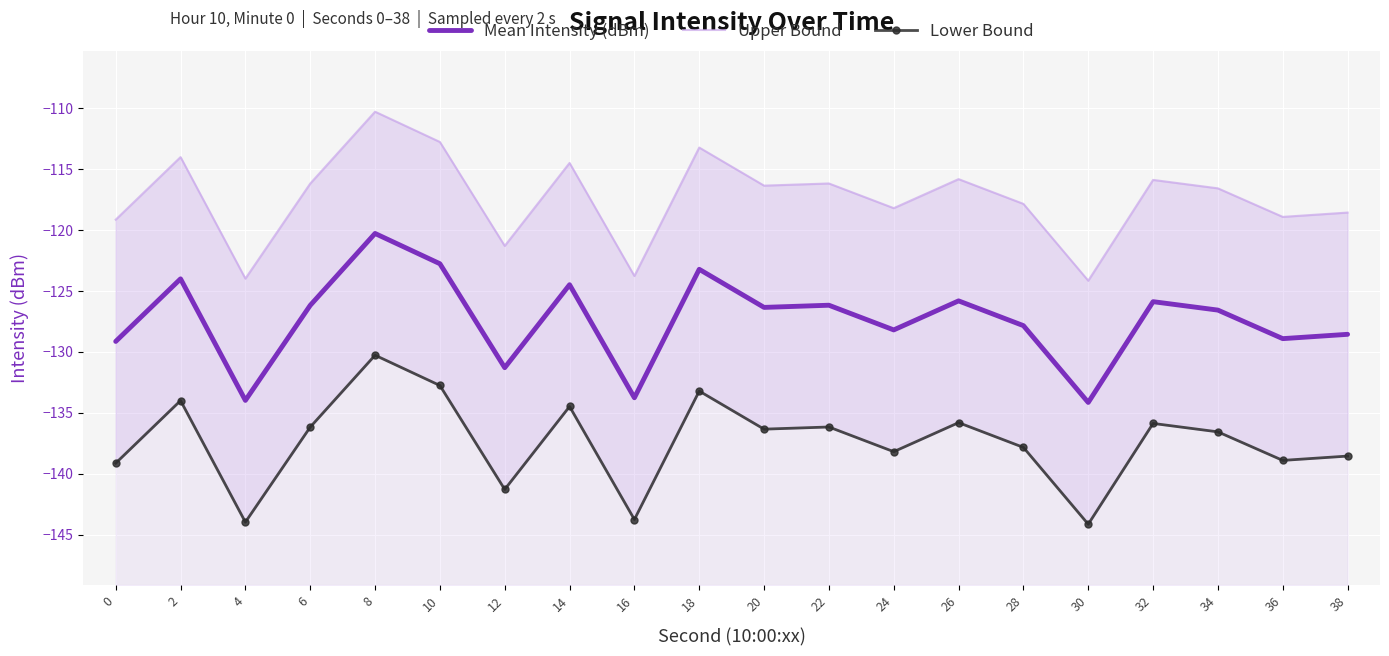

What is the total value across all series at 32?

-377.6